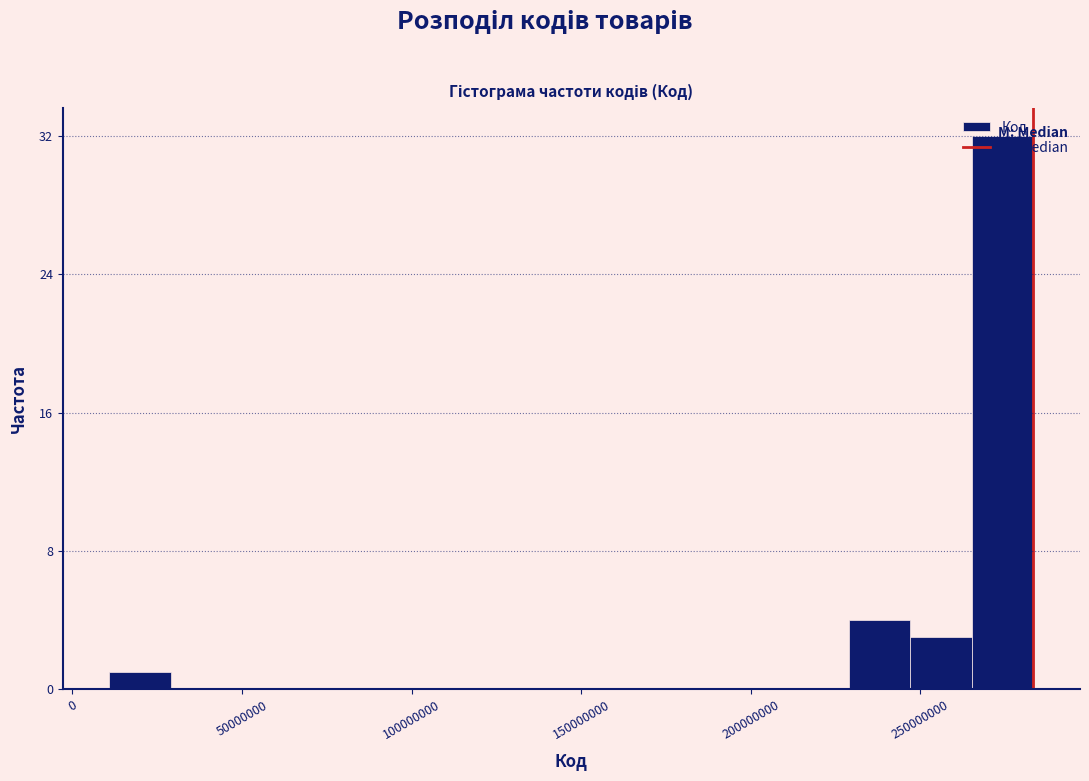

Read against the x-axis, roughly where is the centre of the tallest bar?

275000000